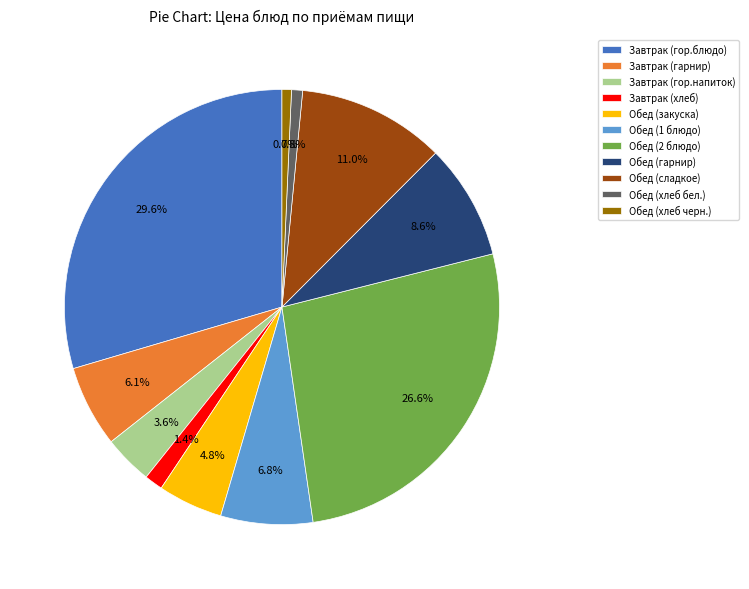

To the nearest percent, what is the combined percentage of Обед (хлеб черн.) and Обед (сладкое)?

12%